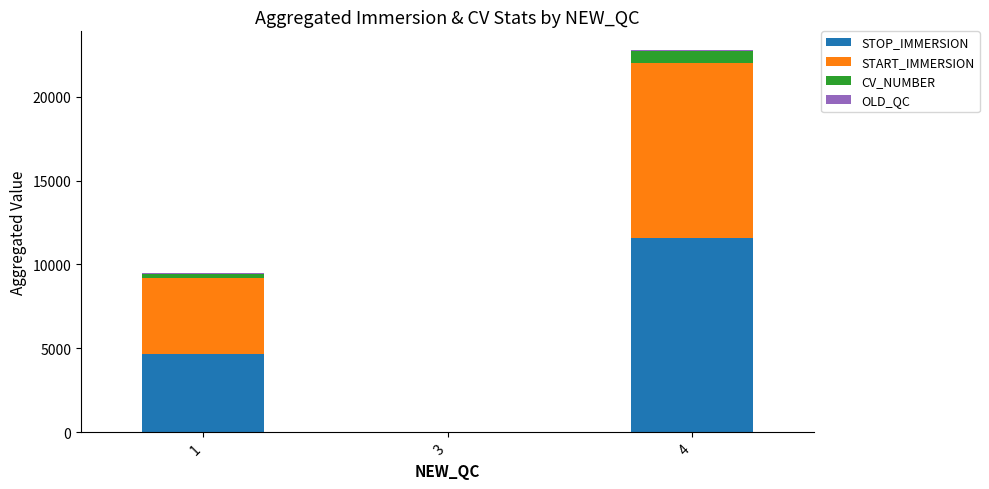

What is the total value across all series at 1?

9490.0